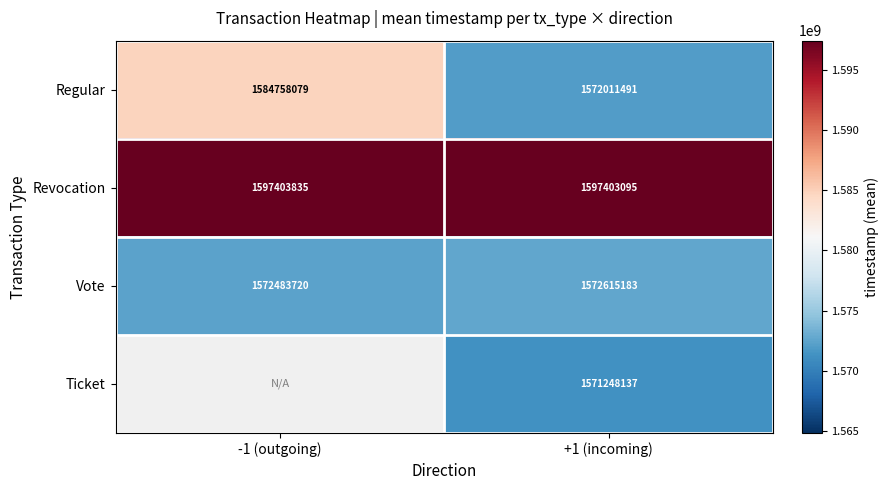

Rank the series at +1 (incoming) from lowest to highest value.

Ticket, Regular, Vote, Revocation